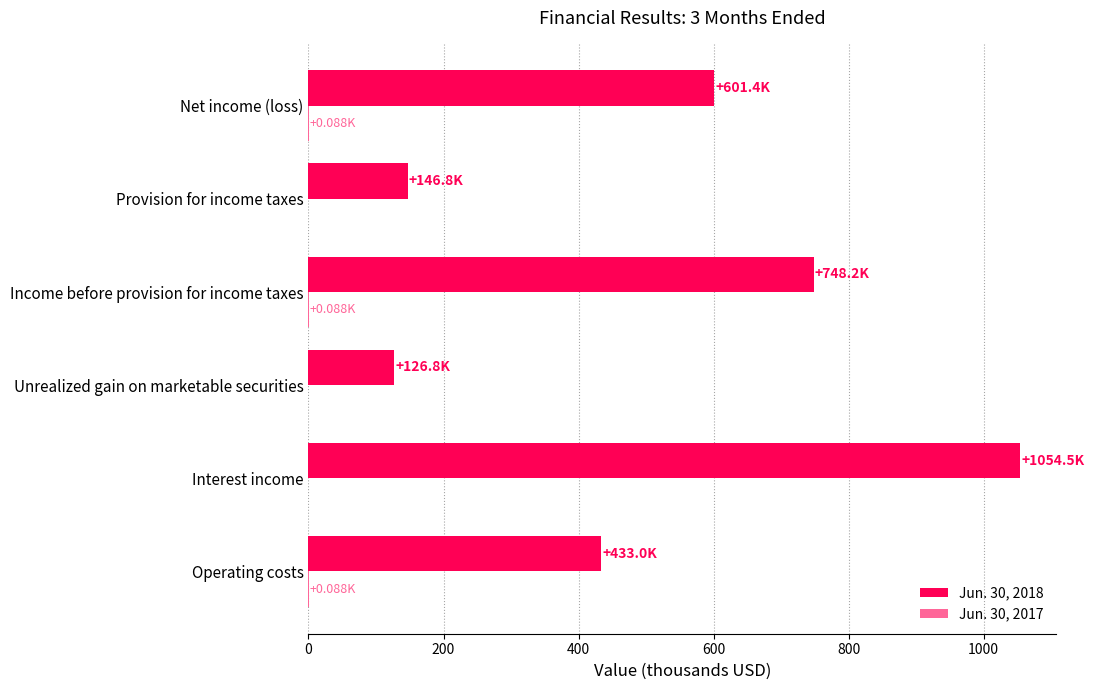

What is the sum of all Jun. 30, 2018 values?

3110.7